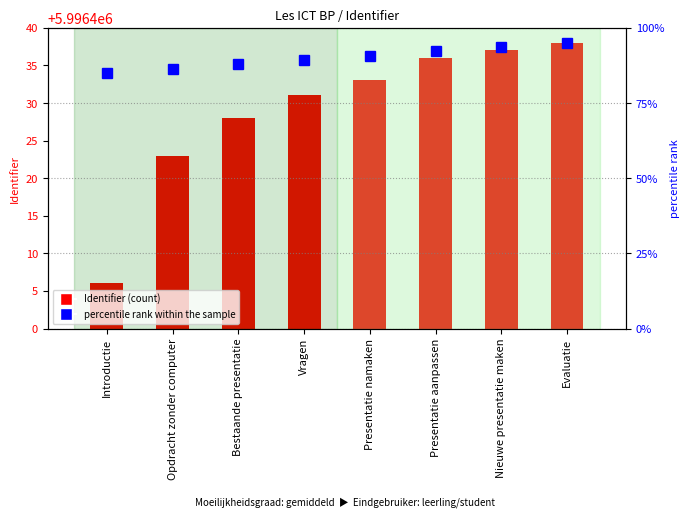

Rank the series at Vragen from lowest to highest value.

percentile rank within the sample, Identifier